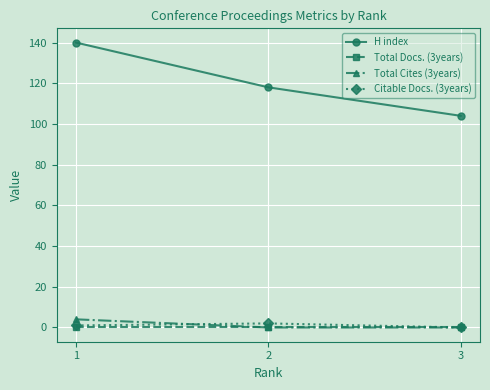

Which series has the largest total across all categories?

H index